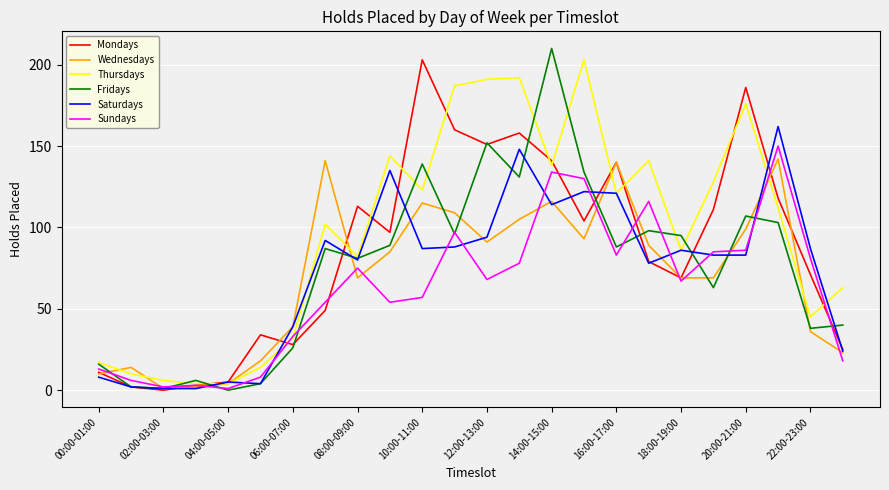

How many lines are shown in the chart?

6